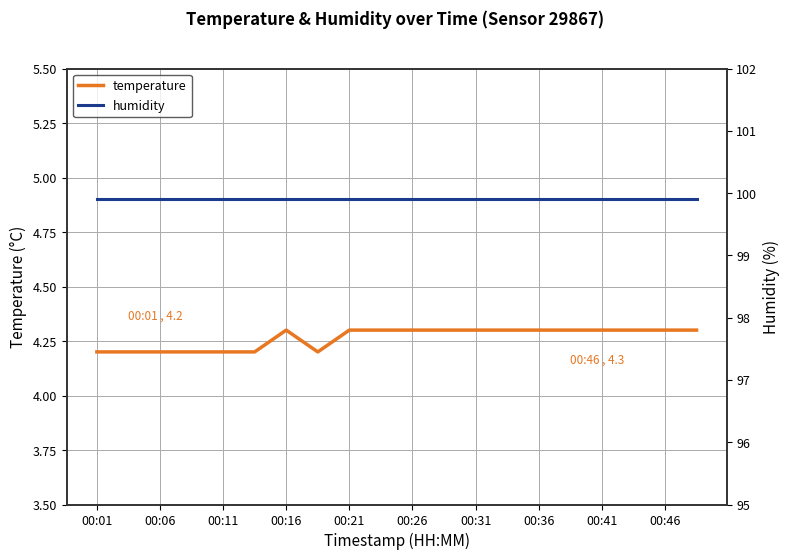

What are all the series names shown in the legend?

temperature, humidity